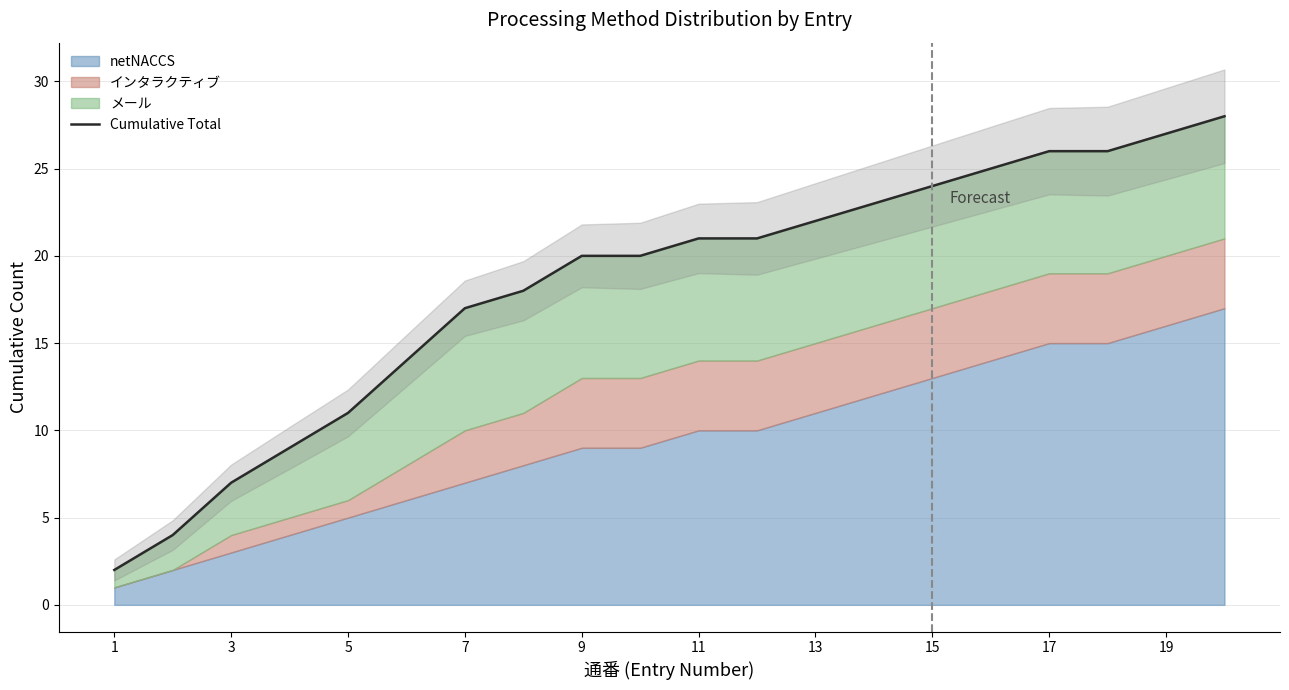

How many data points are above 21?

8